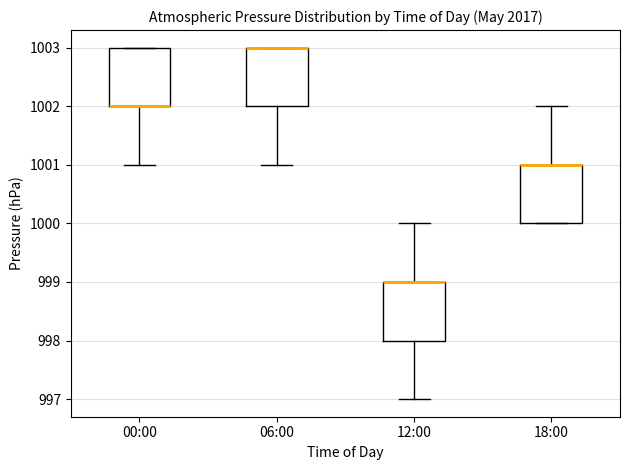

Reading left to right, transcribe this box plot: for each box, give where its median line is, the range the box spans, and where its two whiskers end, as read against the y-axis. The values are not printed on the chart, so give them approximately, as read against the axis.

00:00: median 1002 (drawn on the box's lower edge), box 1002 to 1003, whiskers 1001 to 1003
06:00: median 1003 (drawn on the box's upper edge), box 1002 to 1003, whiskers 1001 to 1003
12:00: median 999 (drawn on the box's upper edge), box 998 to 999, whiskers 997 to 1000
18:00: median 1001 (drawn on the box's upper edge), box 1000 to 1001, whiskers 1000 to 1002